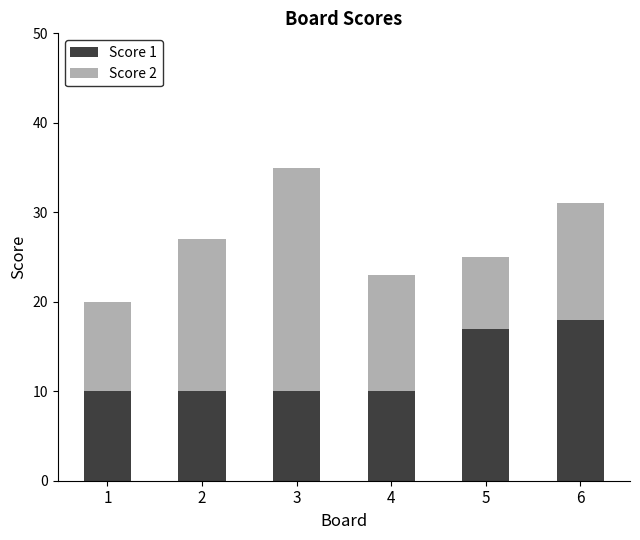

Is it true that Score 1 equals 5 at 3?

False